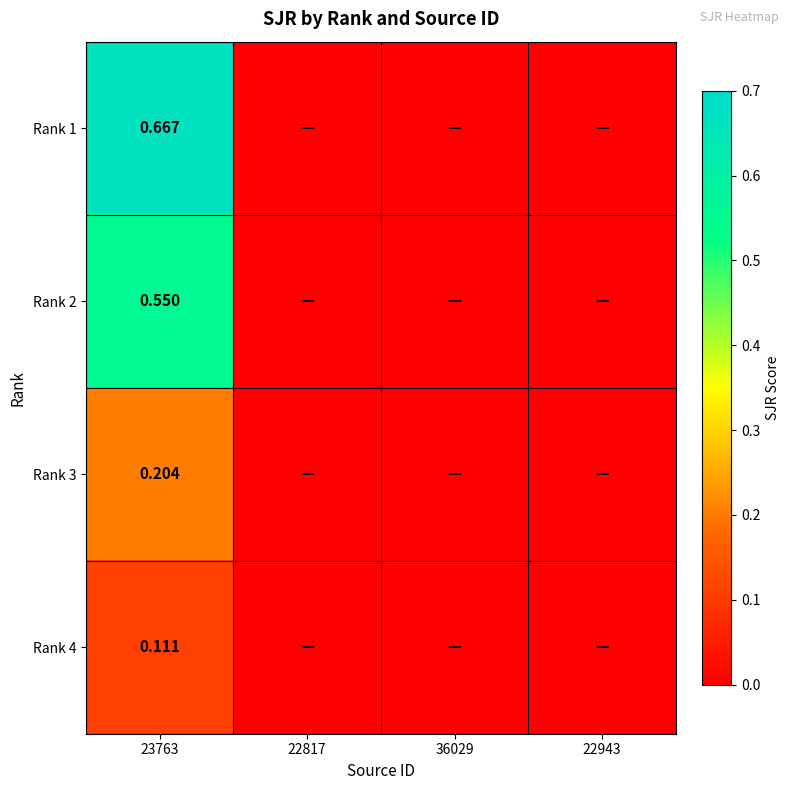

The value of Rank 2 at 36029 is 0.3. True or false?

False